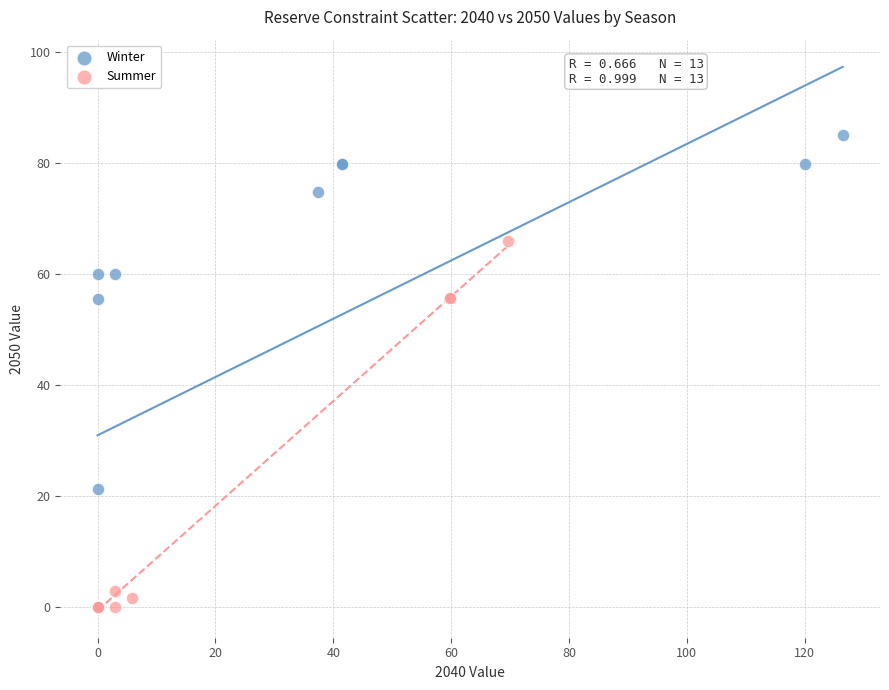

Which series reaches the maximum Y coordinate?

Winter